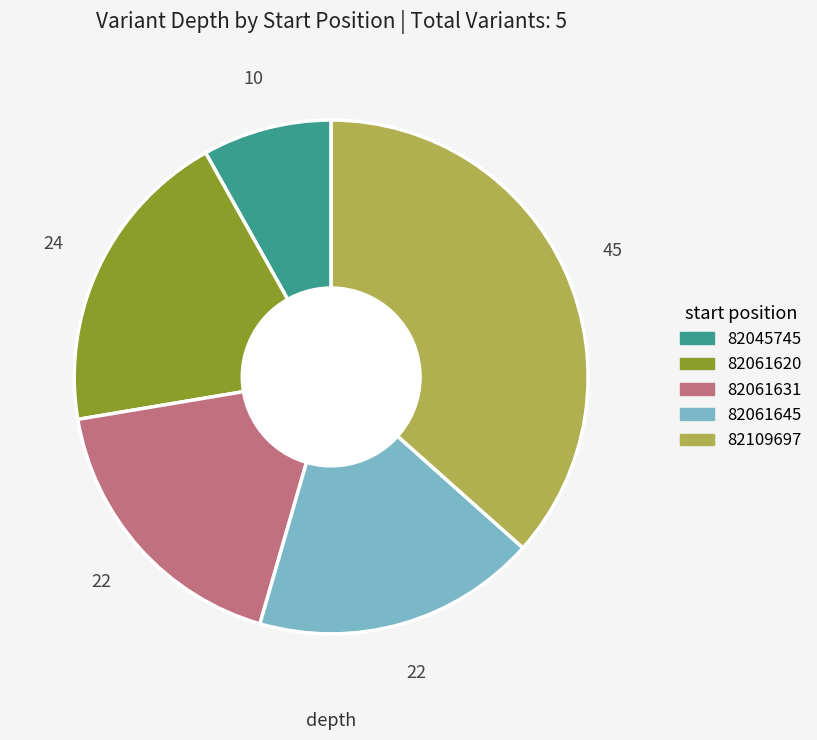

How many slices are in this pie chart?

5